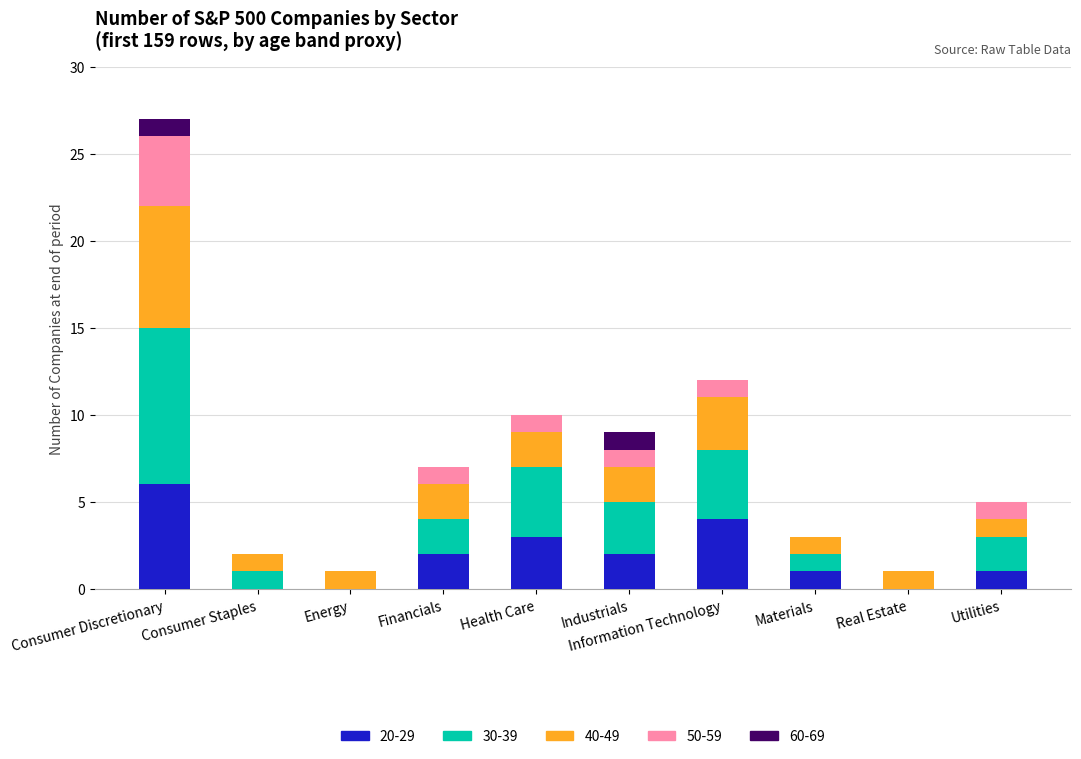

Count the number of categories in the chart.

10